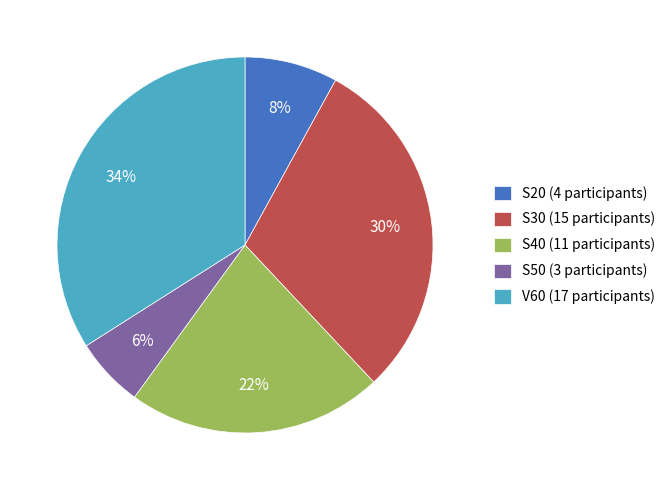

Is there a majority slice in this chart?

No